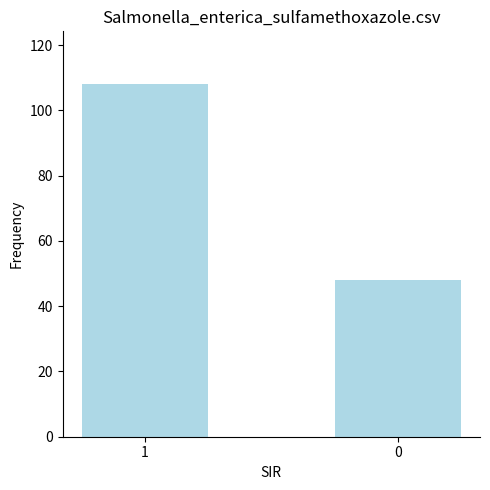

True or false: the data shows 145 at 1.

False